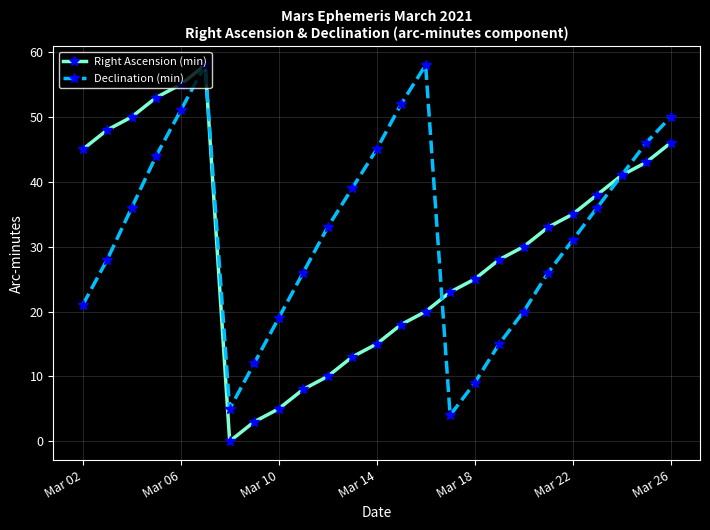

What is the maximum value for Right Ascension (min)?

58